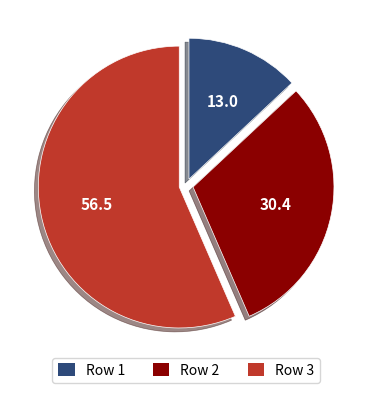

Combined, do Row 3 and Row 2 account for over 50%?

Yes